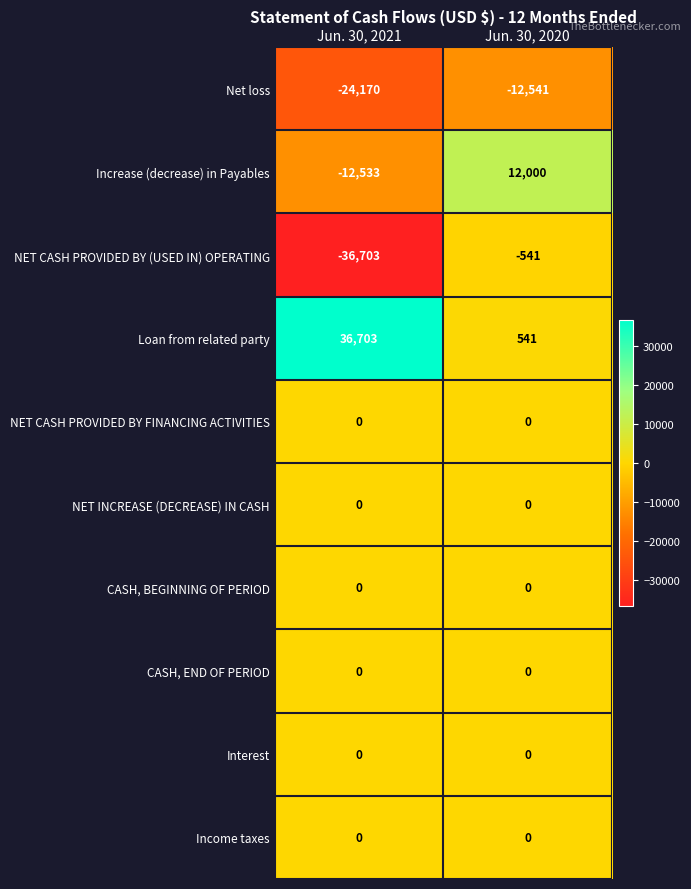

How many distinct data groups are displayed?

10